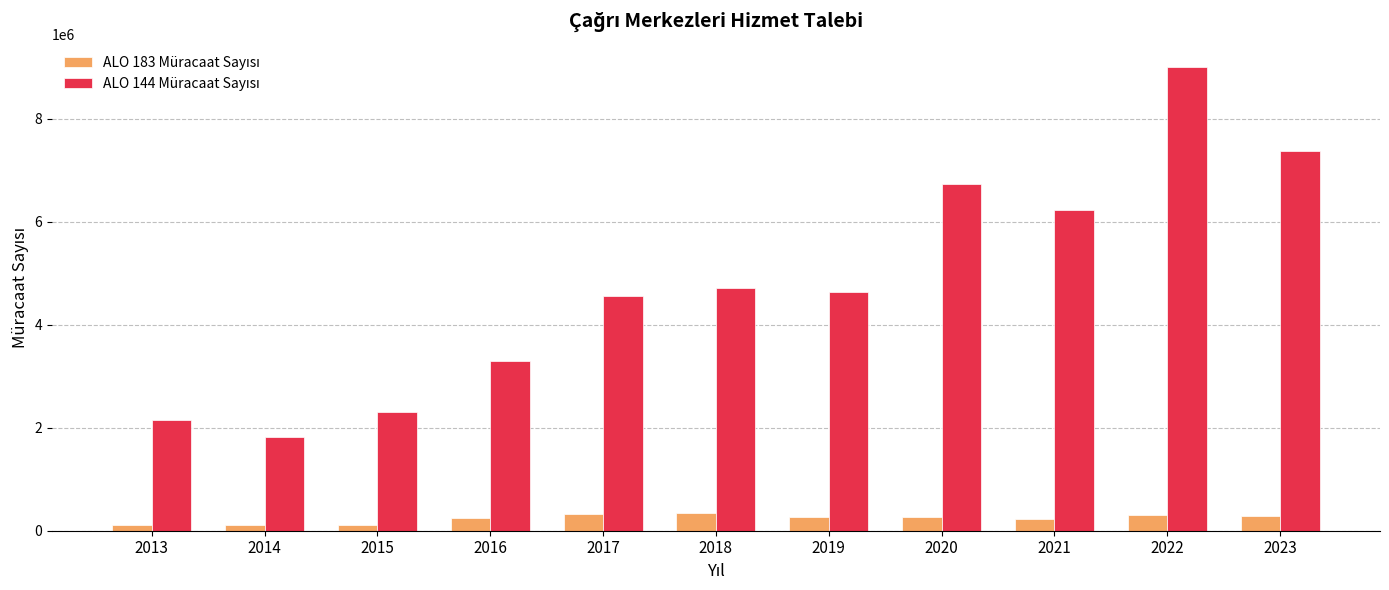

How many bars are there in total?

22